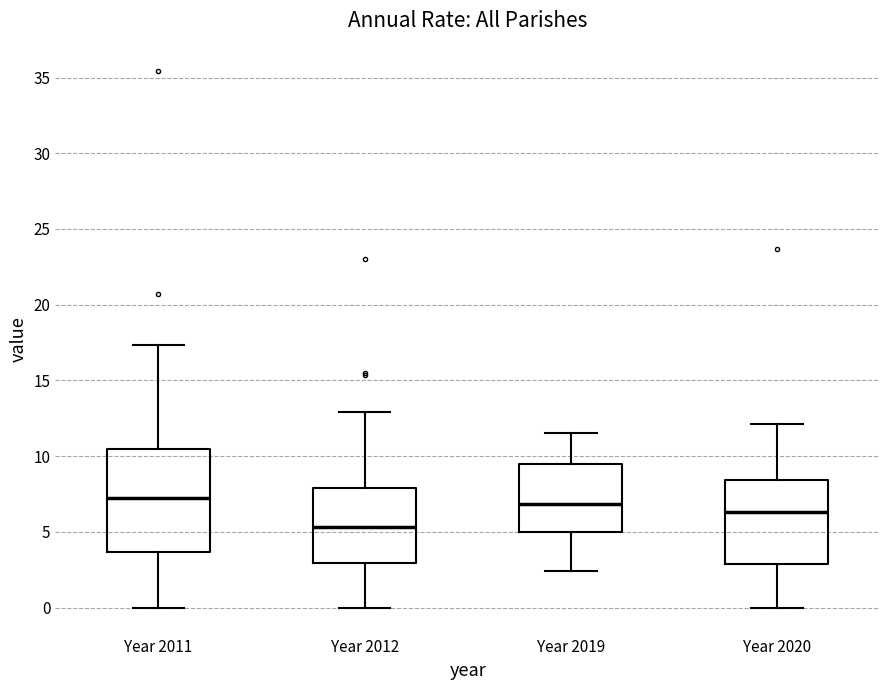

Reading left to right, transcribe this box plot: for each box, give where its median line is, the range the box spans, and where its two whiskers end, as read against the y-axis. The values are not printed on the chart, so give them approximately, as read against the axis.

Year 2011: median 7.0, box 3.5 to 10.5, whiskers 0.0 to 17.5
Year 2012: median 5.5, box 3.0 to 8.0, whiskers 0.0 to 13.0
Year 2019: median 7.0, box 5.0 to 9.5, whiskers 2.5 to 11.5
Year 2020: median 6.5, box 3.0 to 8.5, whiskers 0.0 to 12.0